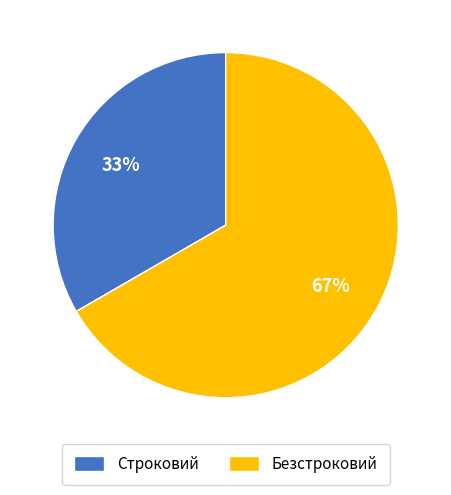

What is the ratio of the value at Безстроковий to the value at Строковий?

2.0